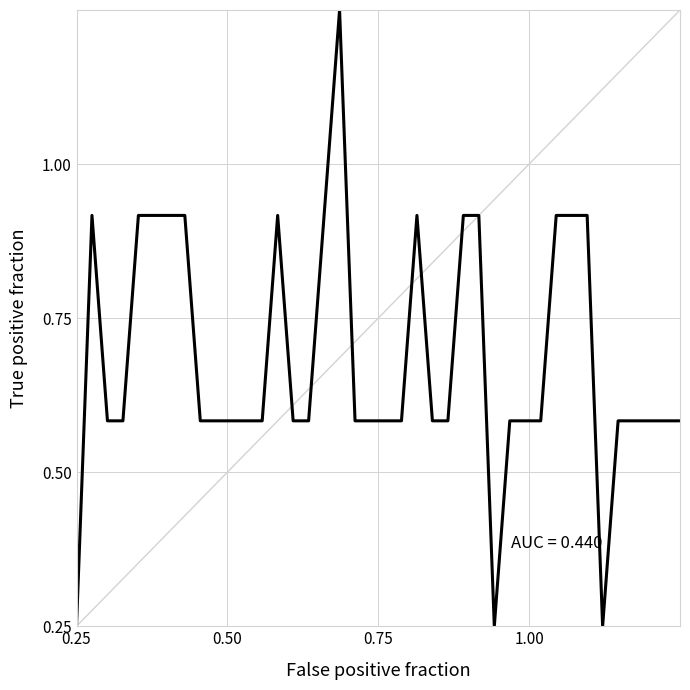

True or false: there are more than 0 points higher than both neighbors.

True